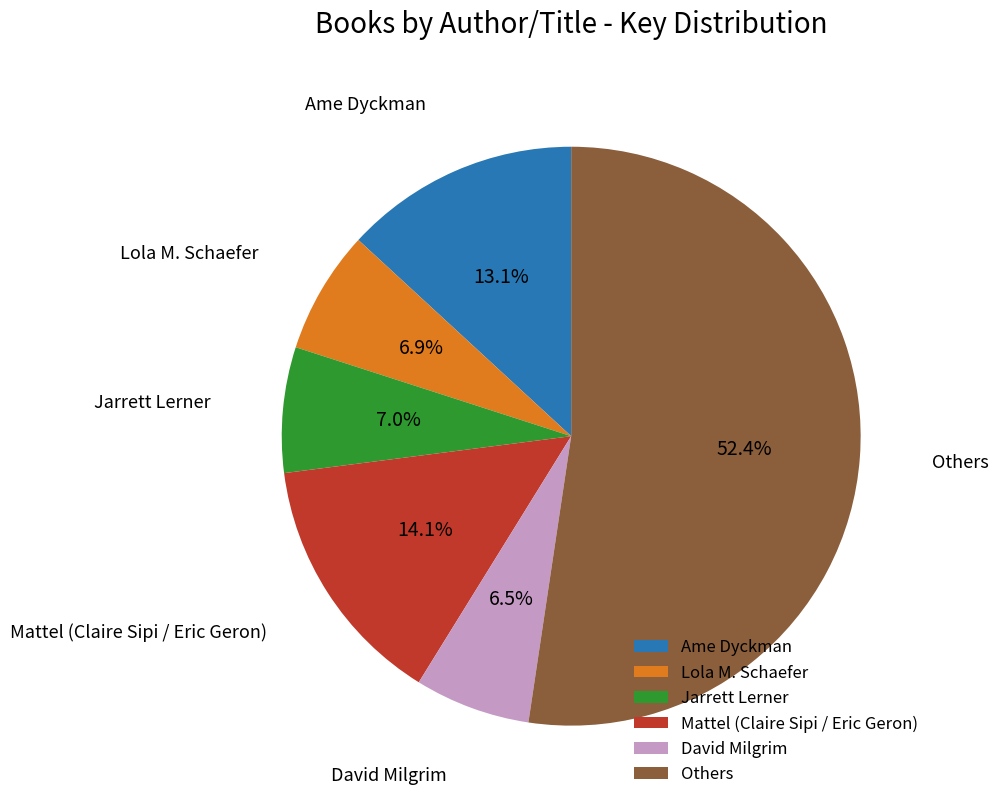

What percentage do Others and Ame Dyckman together represent?

65.5%